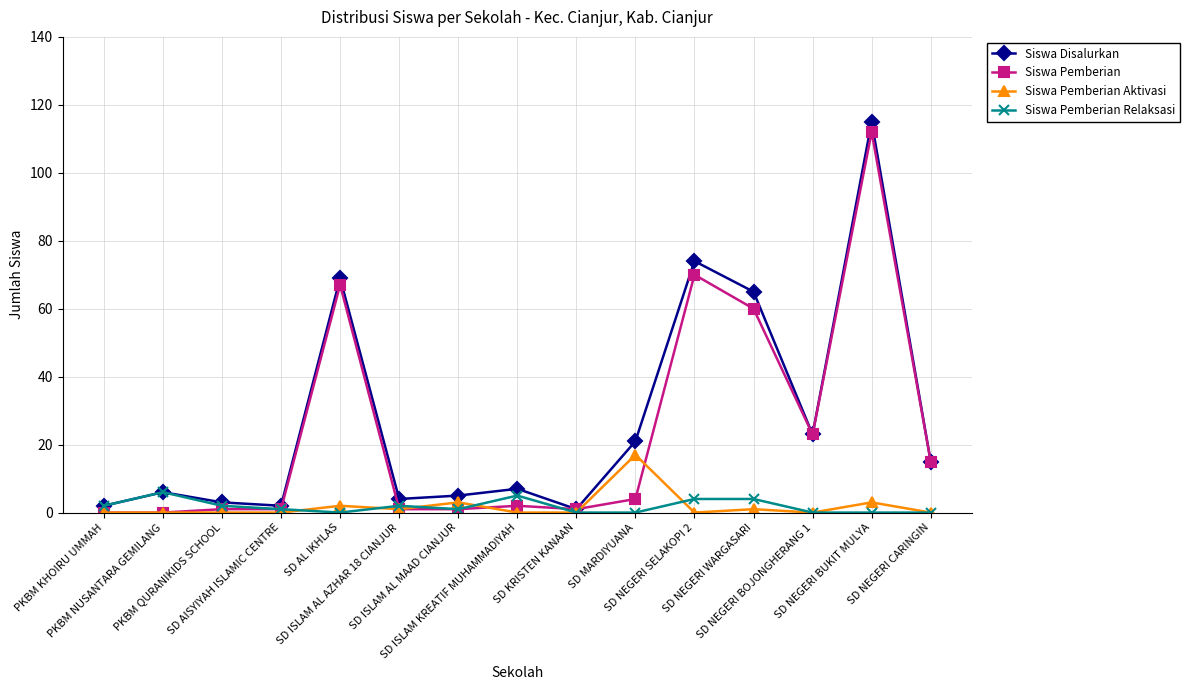

True or false: Siswa Disalurkan has more than 0 points higher than both neighbors.

True